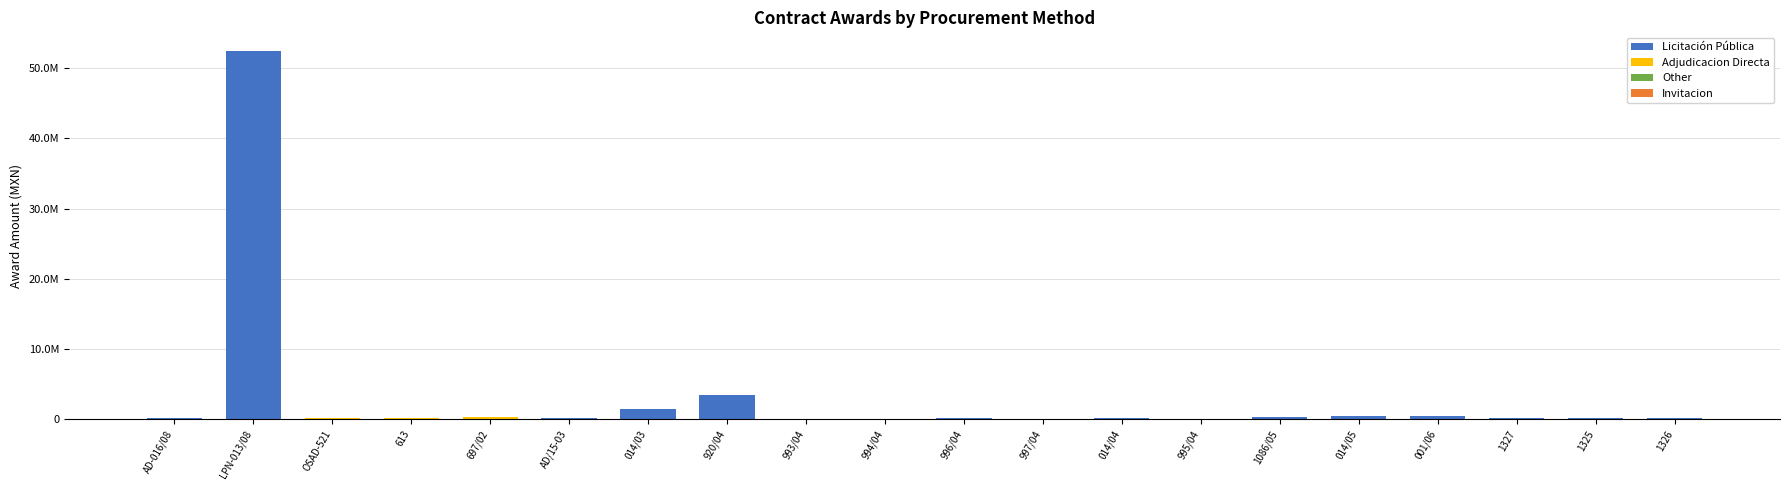

What is the minimum value shown in the chart?

970.0